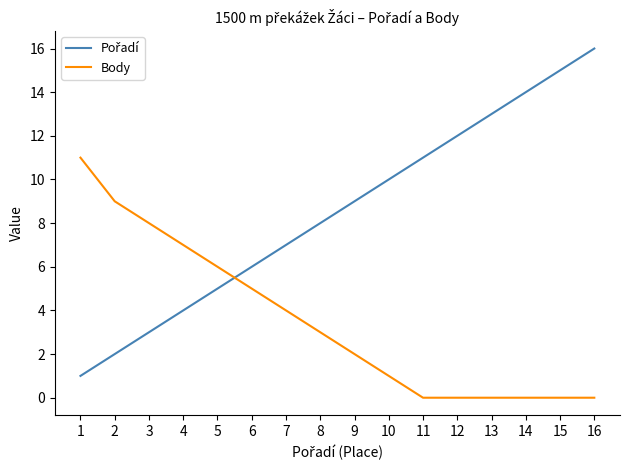

What is the difference between the maximum and minimum values in the Body series?

11